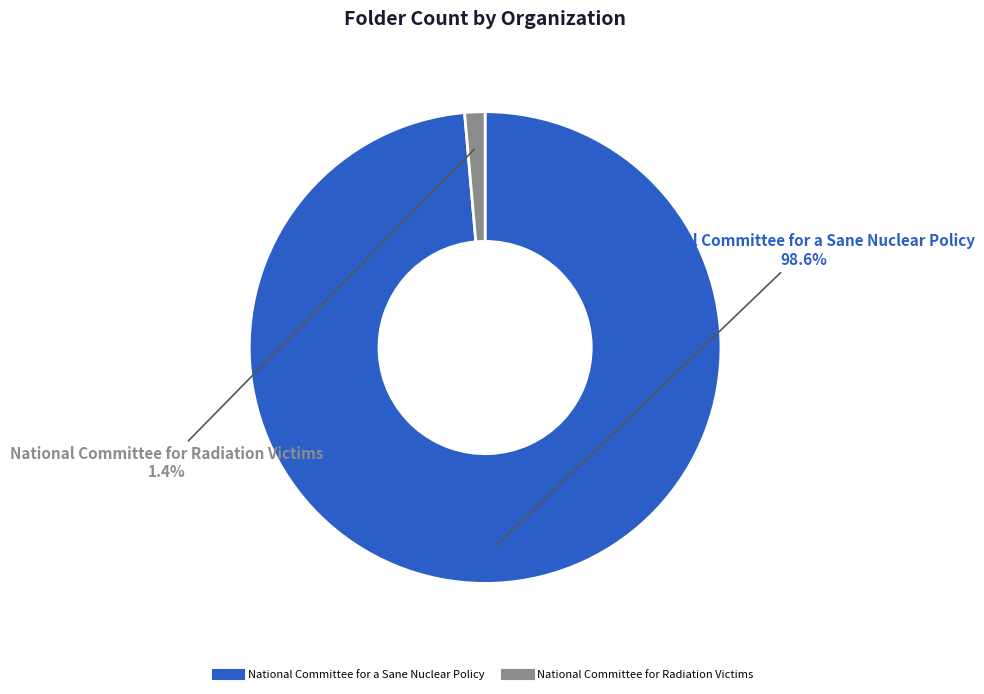

Is there any slice that represents more than half of the pie?

Yes